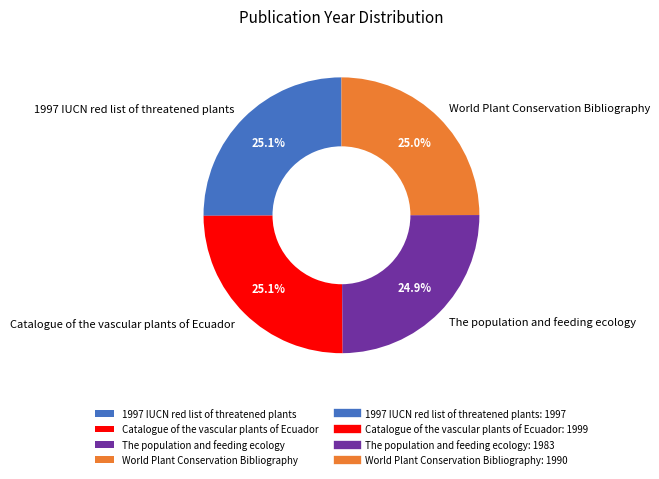

Approximately how many times larger is the value at World Plant Conservation Bibliography compared to Catalogue of the vascular plants of Ecuador?

1.0